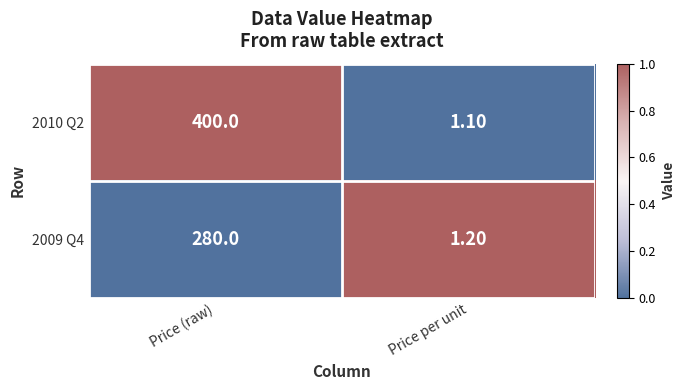

At which label is 2010 Q2 closest to 200?

Price per unit